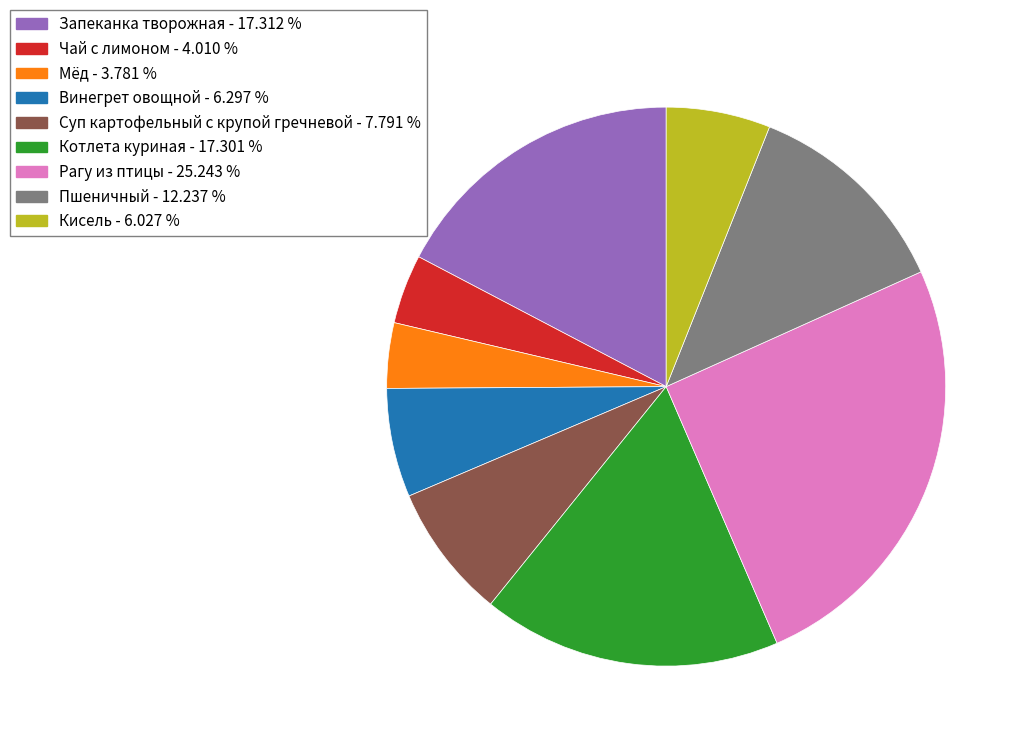

What is the ratio of the value at Пшеничный to the value at Кисель?

2.0